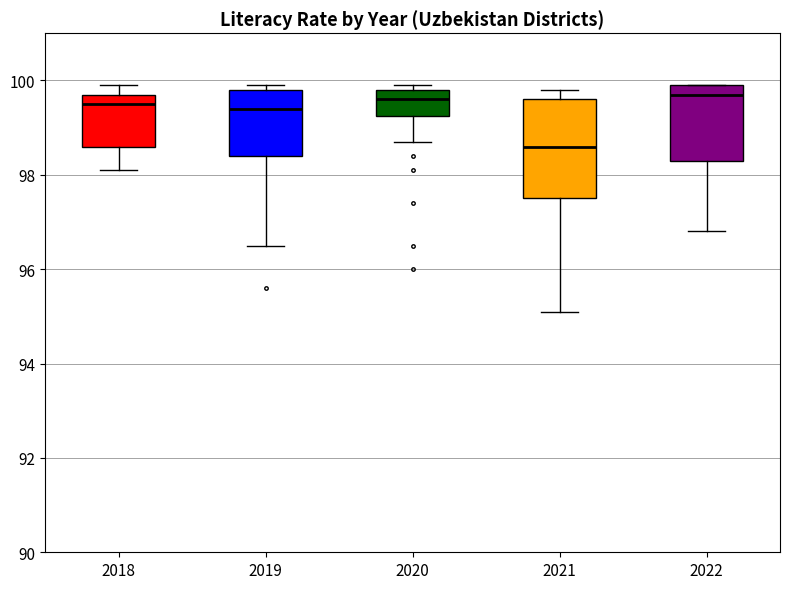

Which box's median line is the lowest?

2021